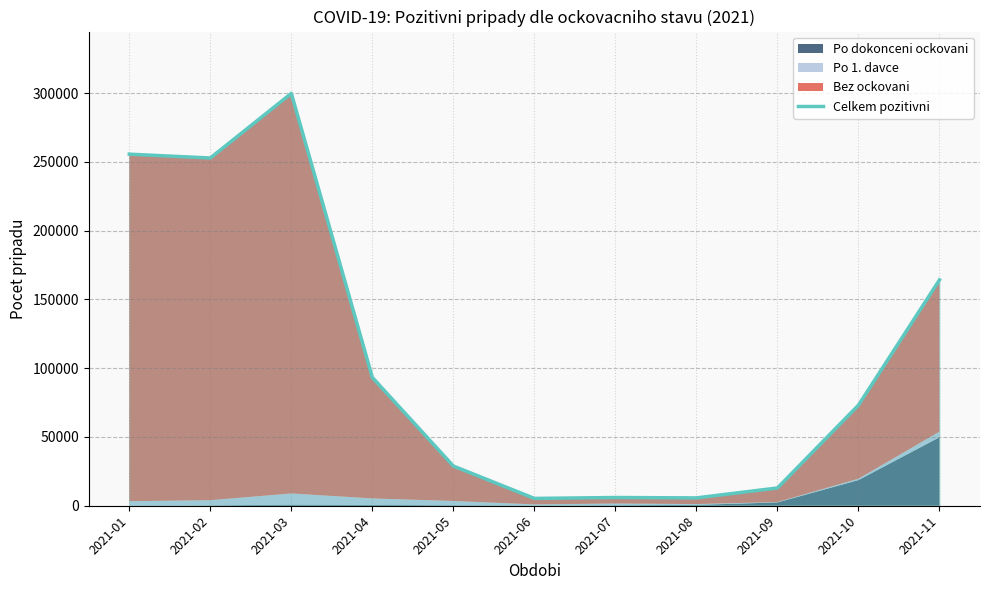

At which label is the value closest to 152586?

2021-11